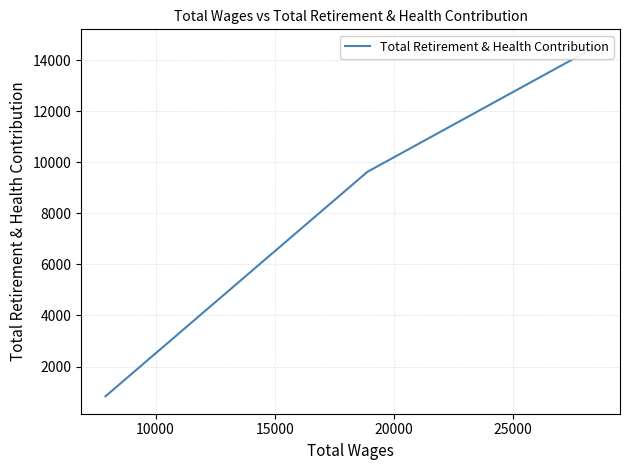

What is the minimum value shown in the chart?

837